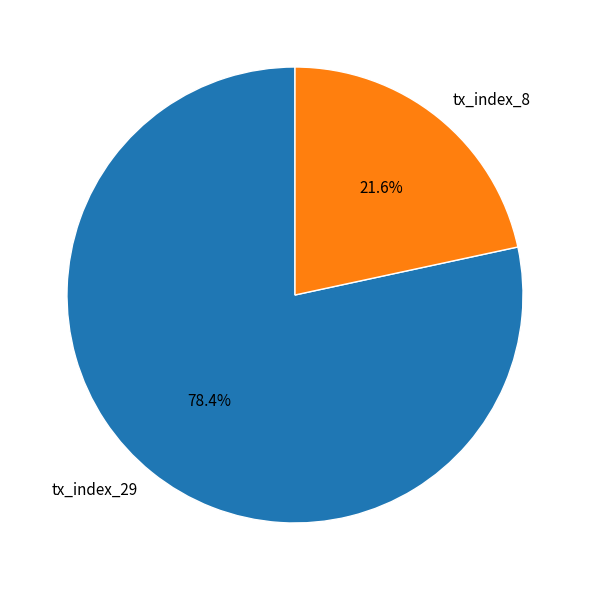

To the nearest percent, what is the combined percentage of tx_index_29 and tx_index_8?

100%